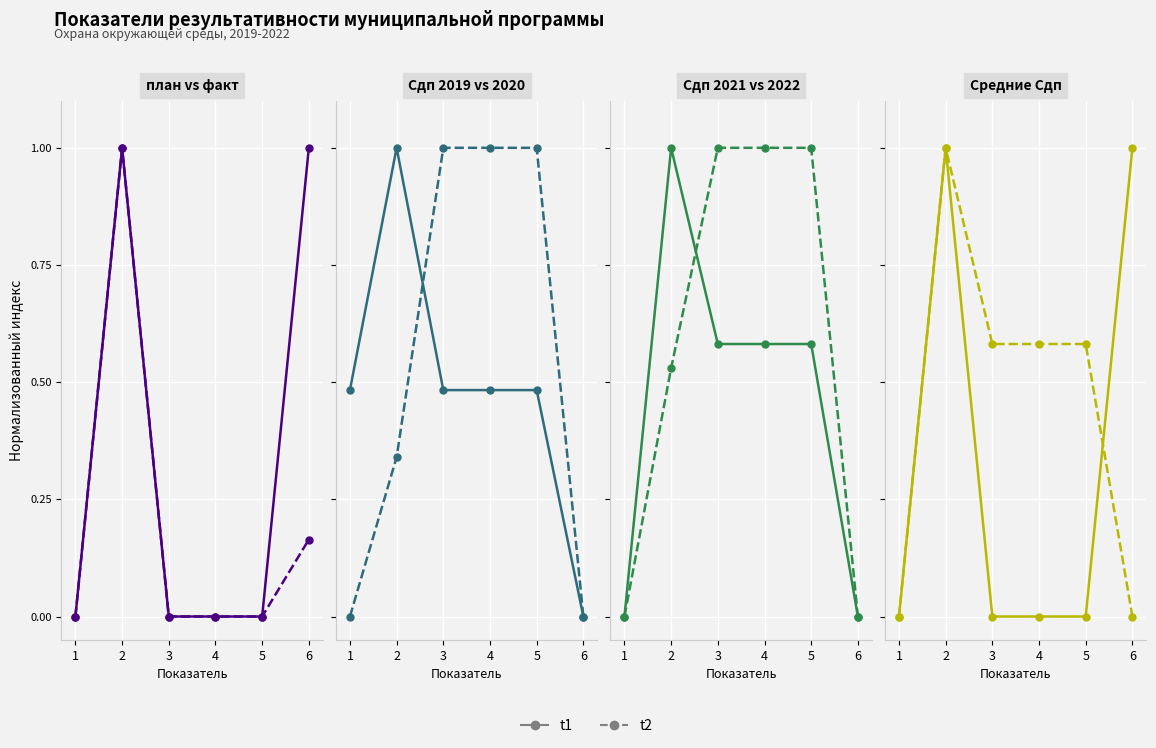

How many lines are shown in the chart?

2